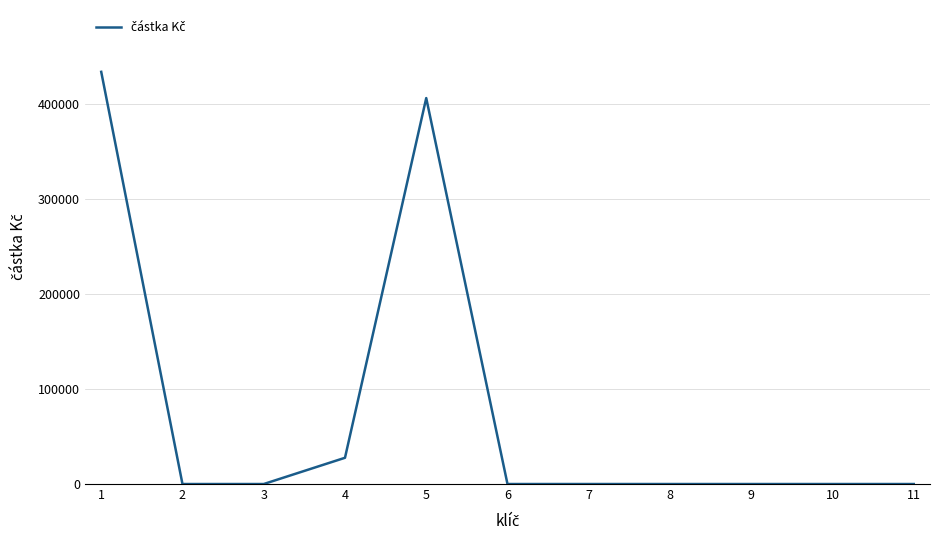

Count the number of categories in the chart.

11